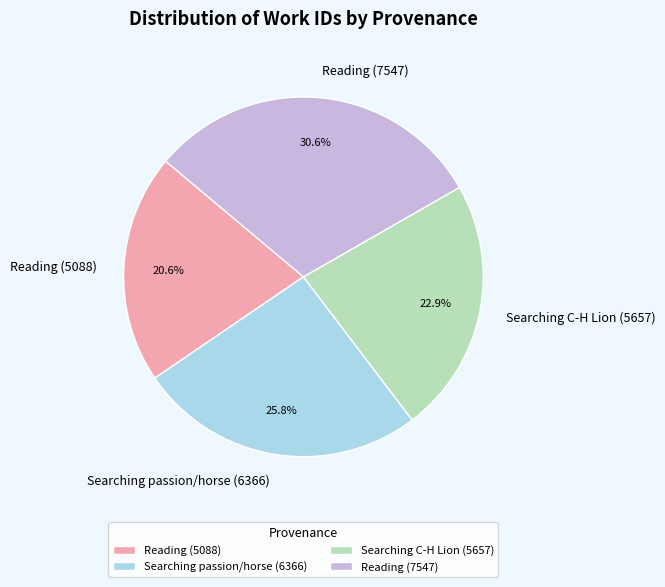

Count the number of slices in the pie.

4